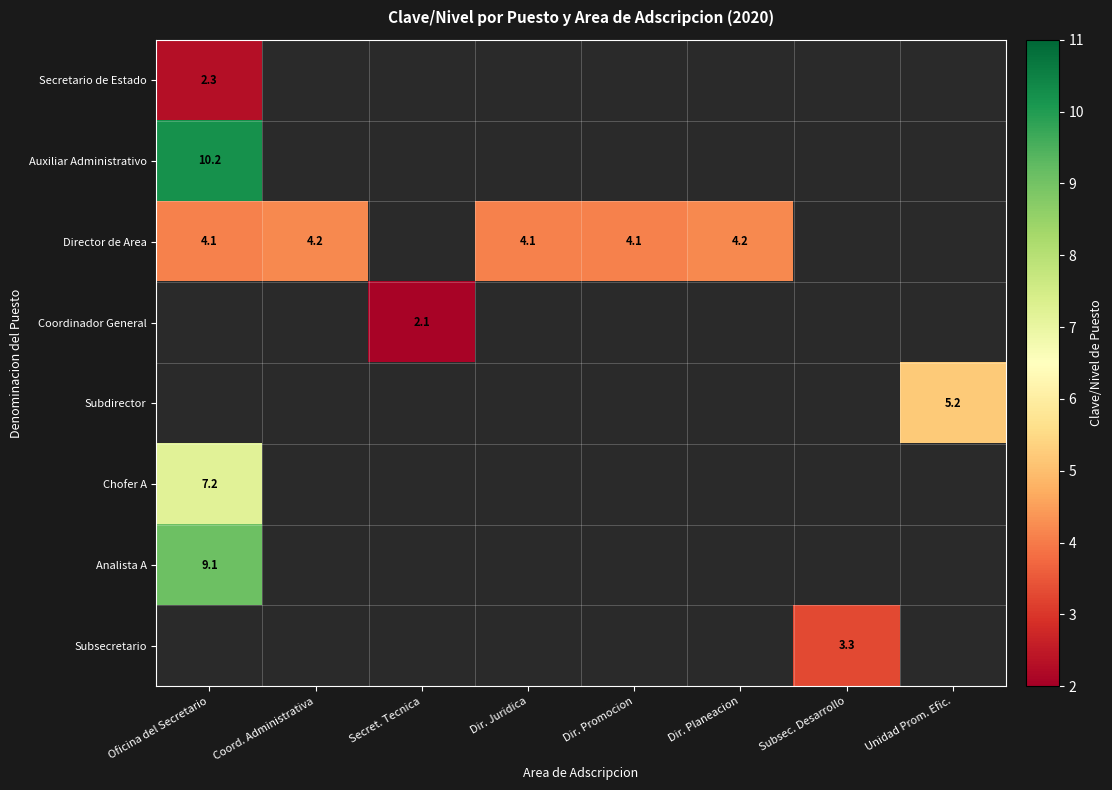

The Director de Area series shows 4.1 at Oficina del Secretario. True or false?

True